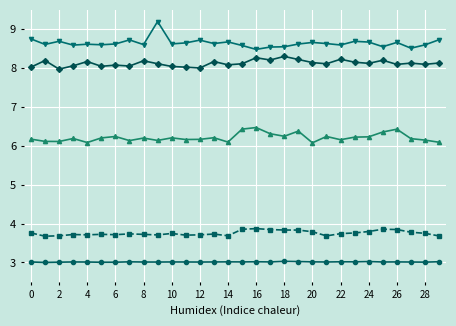

What is the smallest value displayed?

3.0